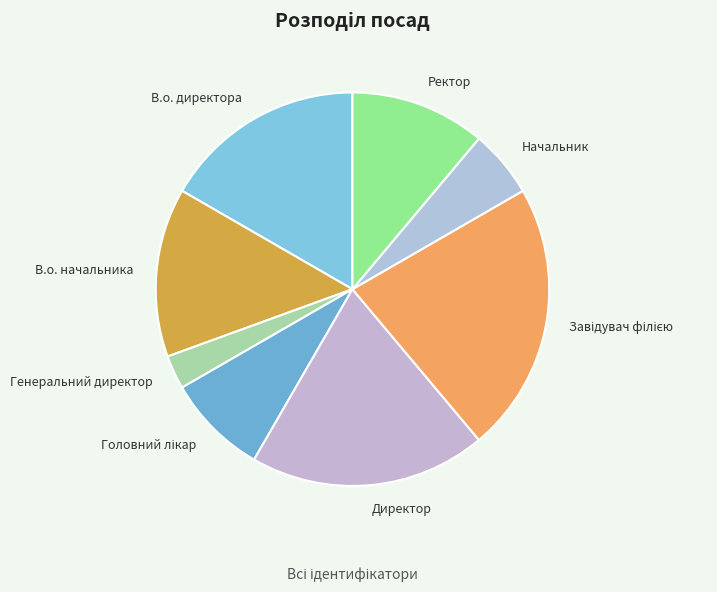

Approximately how many times larger is the value at Директор compared to Генеральний директор?

7.0